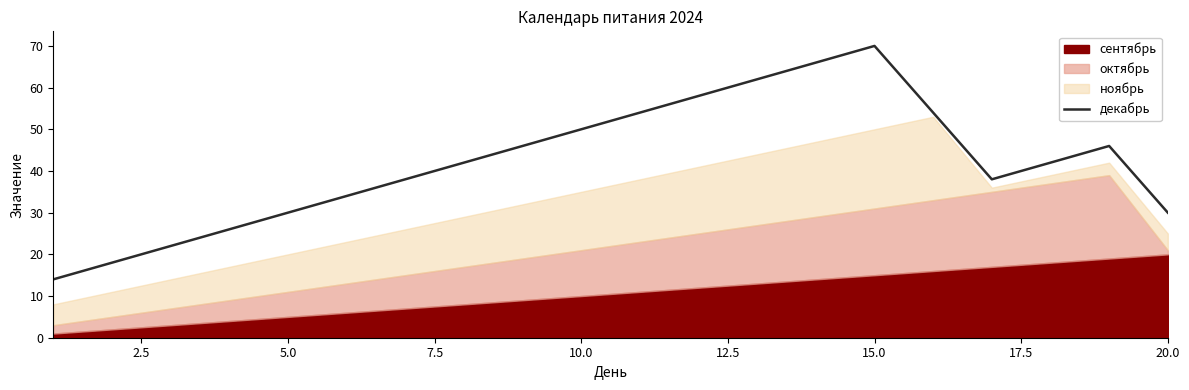

What is the sum of all values?

840